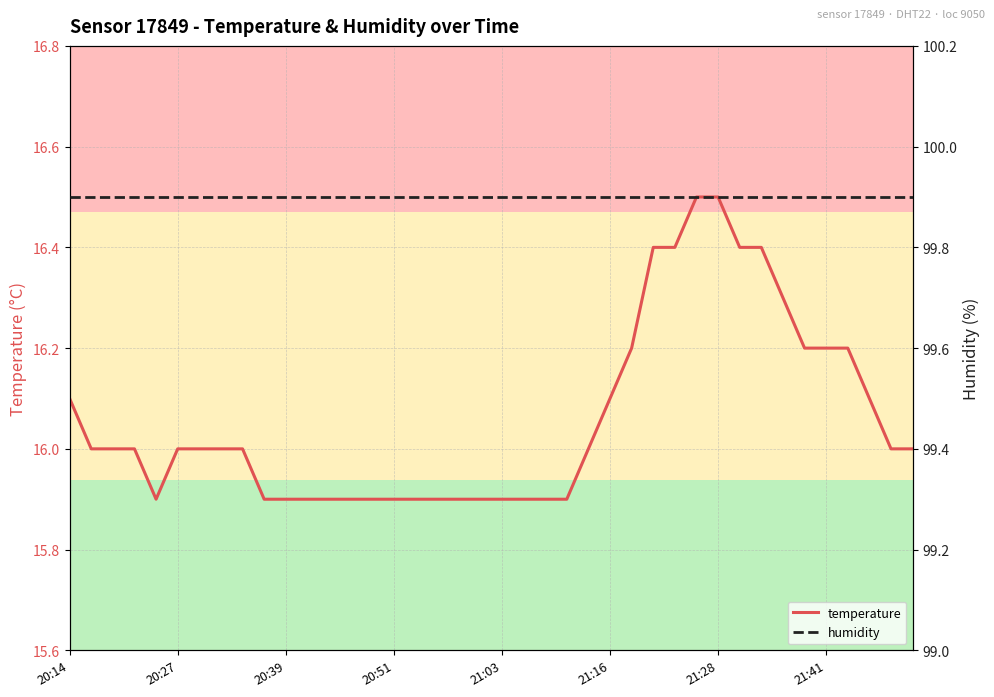

What is the lowest value of the temperature series?

15.9